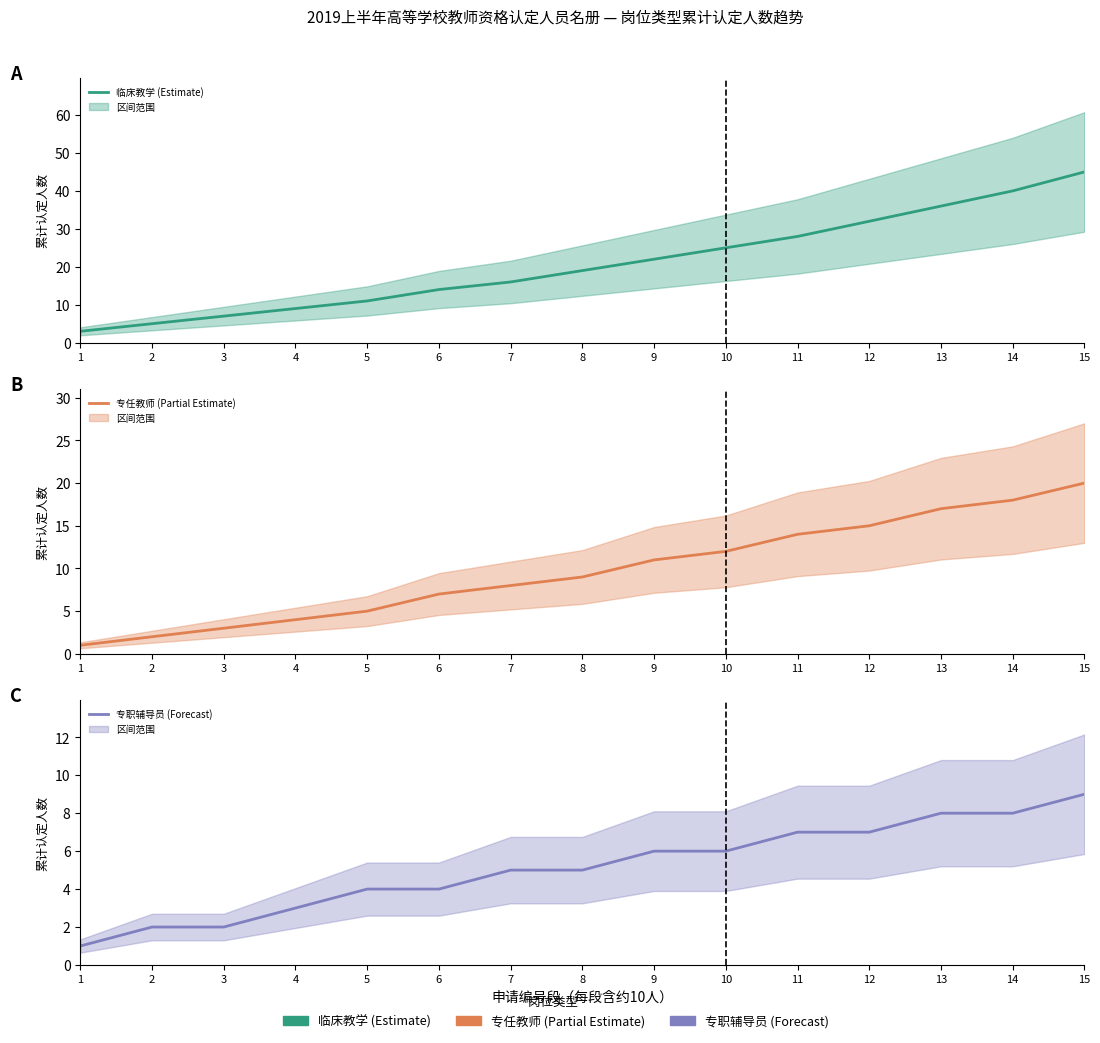

At which category does the chart reach its minimum across all series?

1